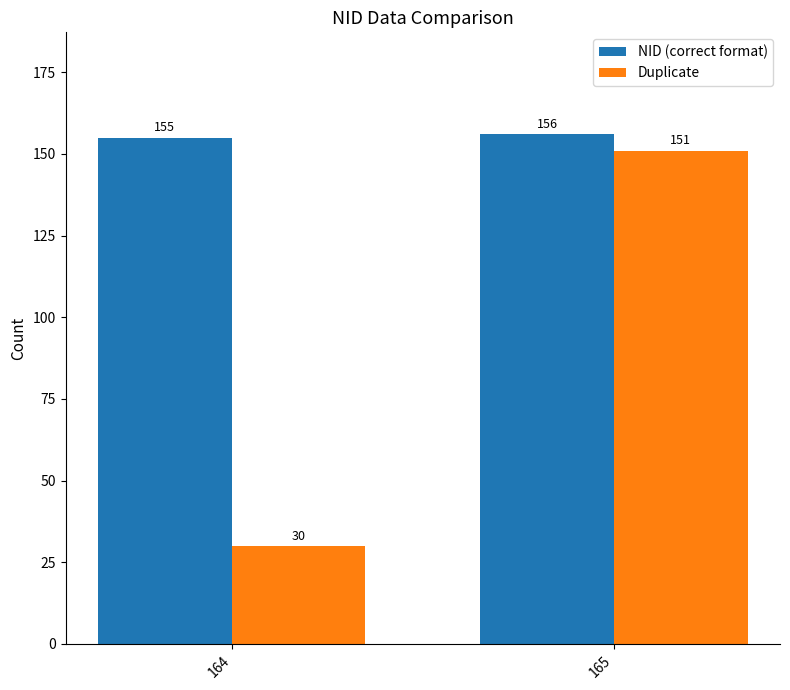

What is the average value of the NID (correct format) series?

156